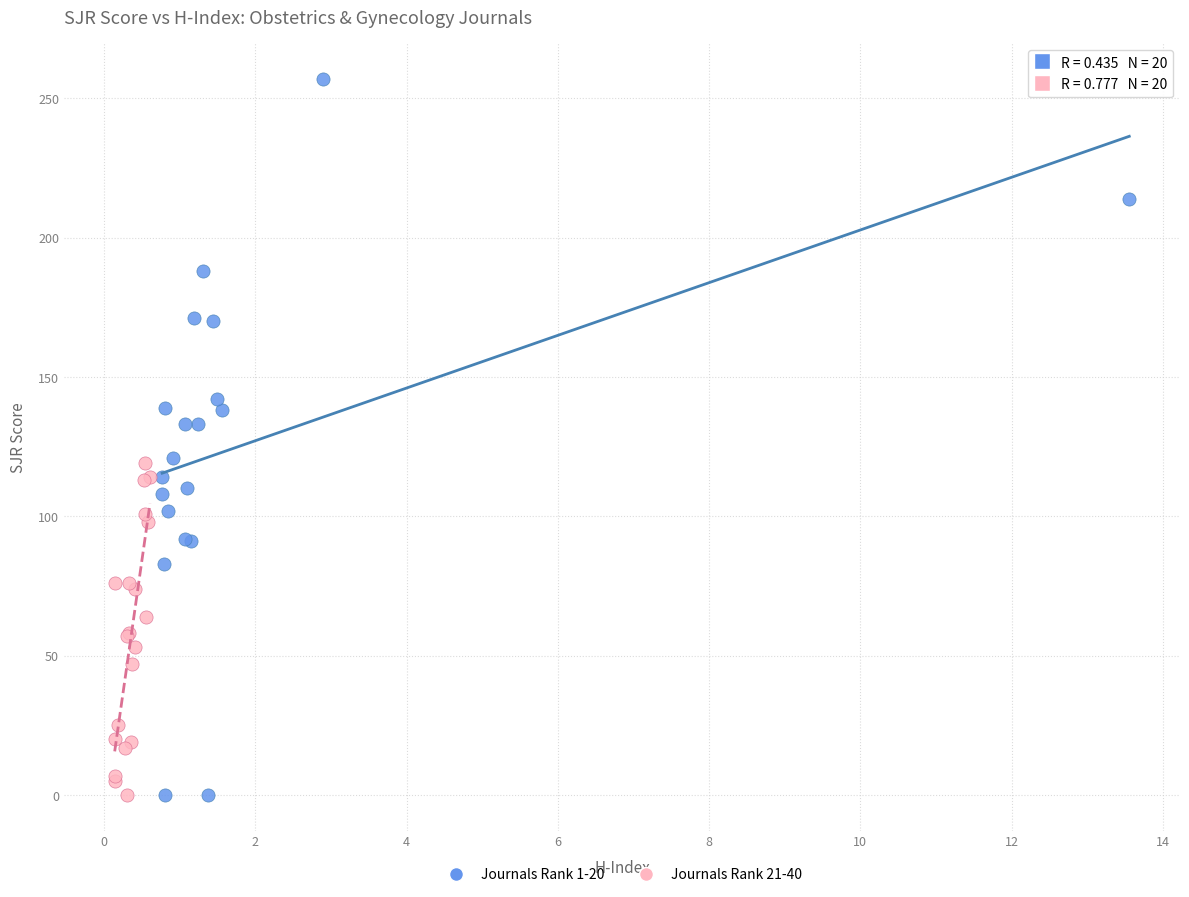

Which series has the largest Y range (max minus min)?

Journals Rank 1-20